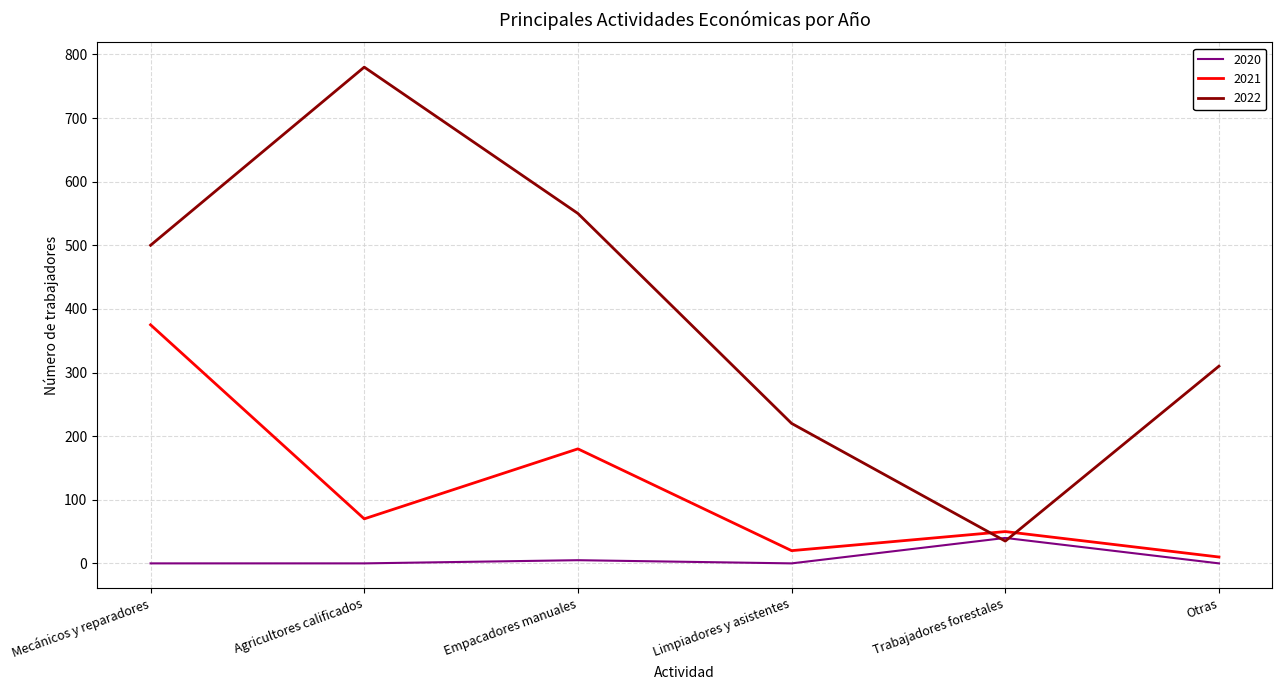

True or false: 2021 and 2020 cross at least once.

False